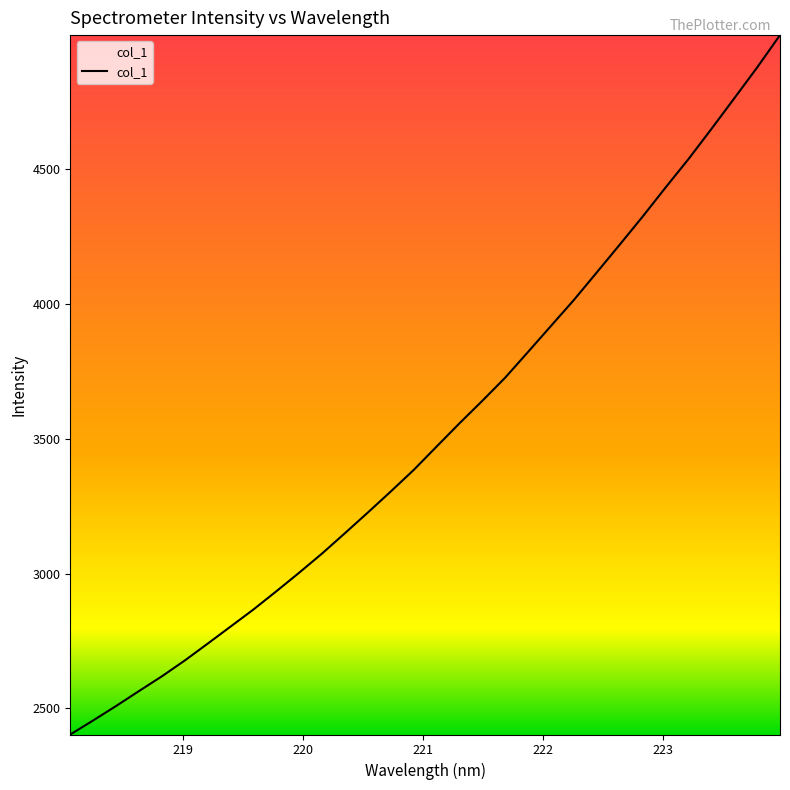

What is the difference between the second highest and second lowest values?

2422.4